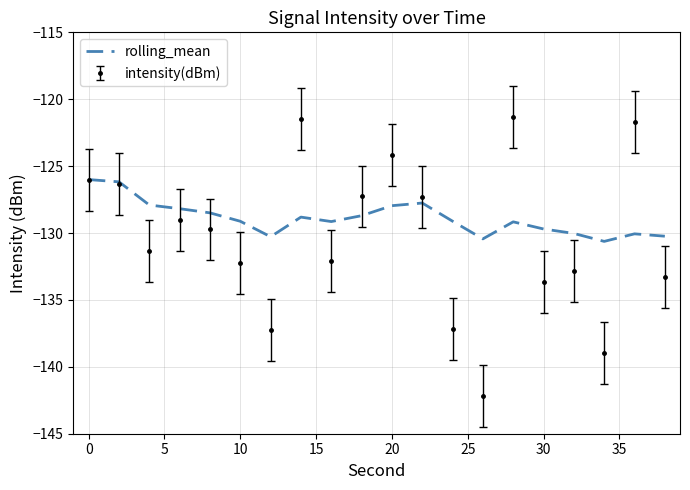

What is the minimum value shown in the chart?

-142.1